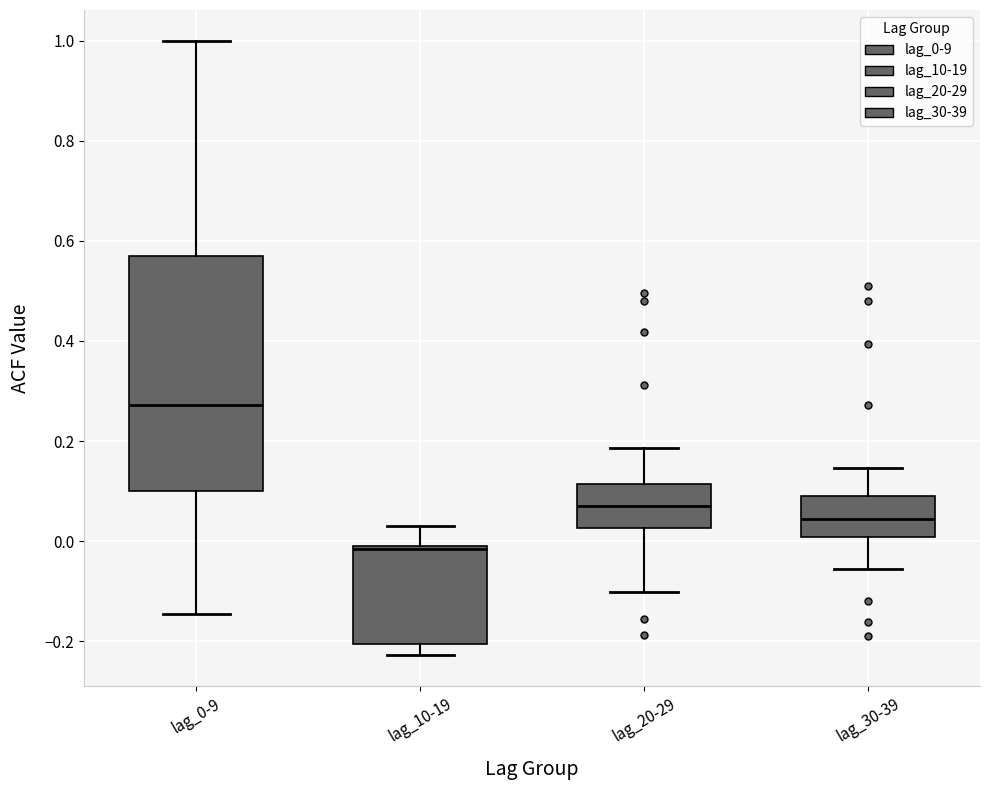

Reading left to right, read every box against the y-axis: the position of its median line, the range the box covers, and the ends of its whiskers. The values are not printed on the chart, so give them approximately, as read against the axis.

lag_0-9: median 0.28, box 0.10 to 0.58, whiskers -0.14 to 1.00
lag_10-19: median -0.02, box -0.20 to 0.00, whiskers -0.22 to 0.04
lag_20-29: median 0.08, box 0.02 to 0.12, whiskers -0.10 to 0.18
lag_30-39: median 0.04, box 0.00 to 0.10, whiskers -0.06 to 0.14